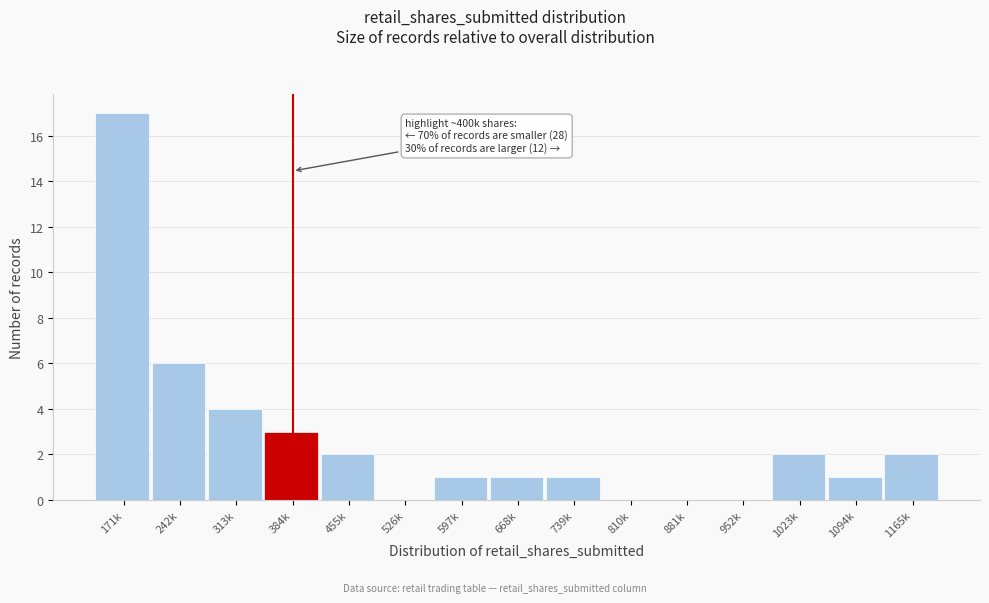

Reading right to left, list all the values displayed in this chart.

1165k=2	1094k=1	1023k=2	952k=0	881k=0	810k=0	739k=1	668k=1	597k=1	526k=0	455k=2	384k=3	313k=4	242k=6	171k=17